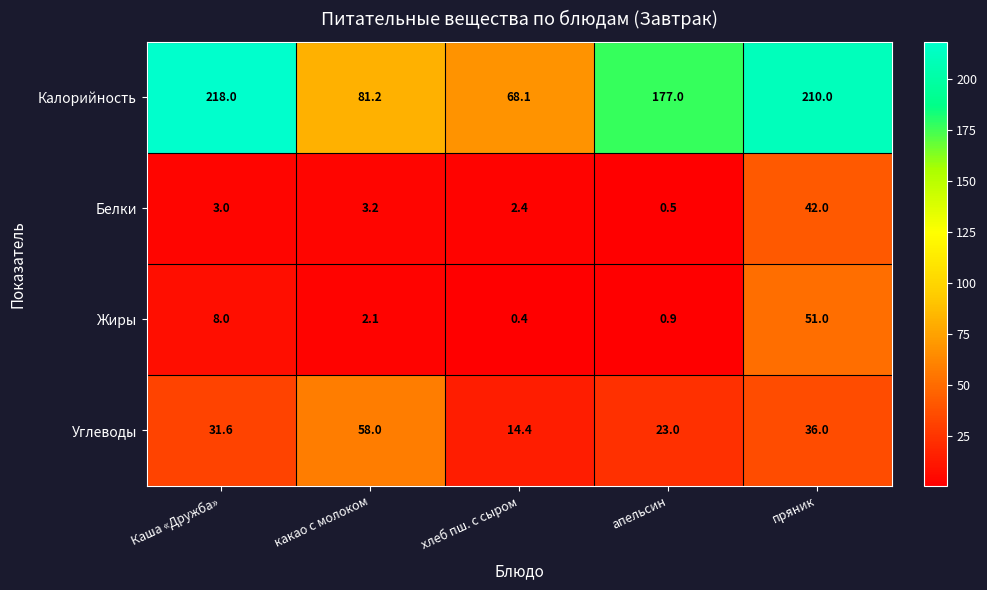

The value of Жиры at пряник is 66.9. True or false?

False